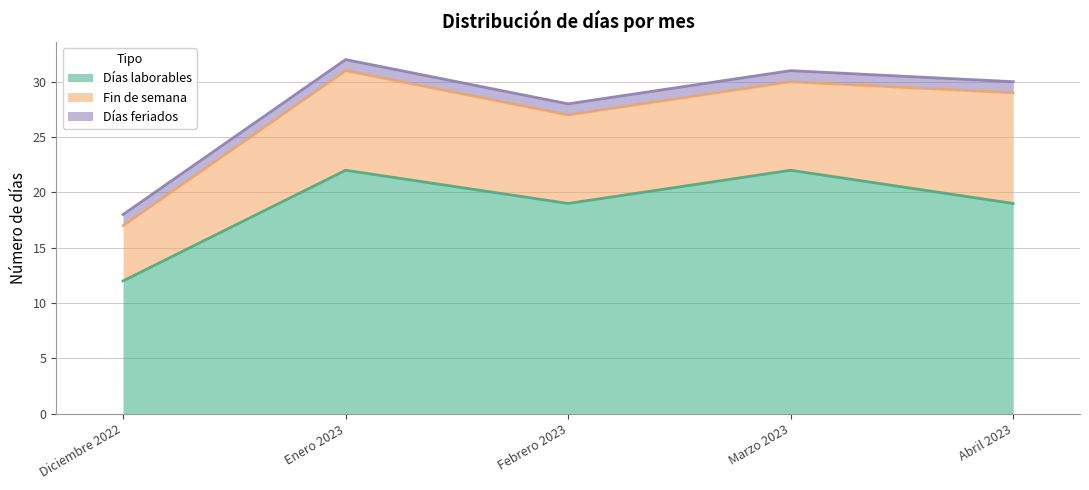

Between Enero 2023 and Febrero 2023, which series saw the biggest shift?

Días laborables